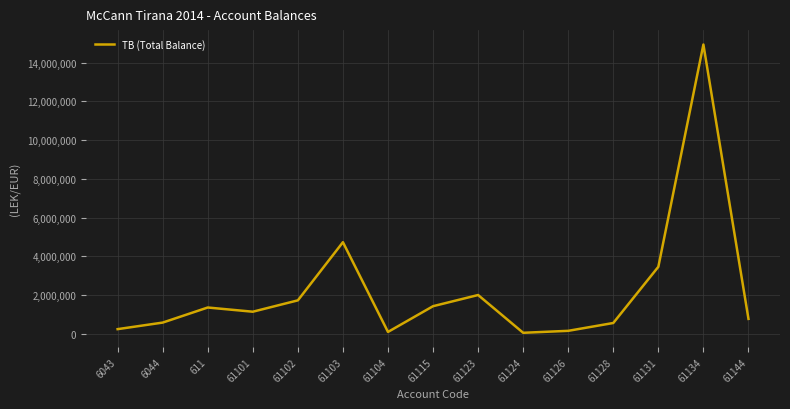

Does the chart display data point markers on the line(s)?

No